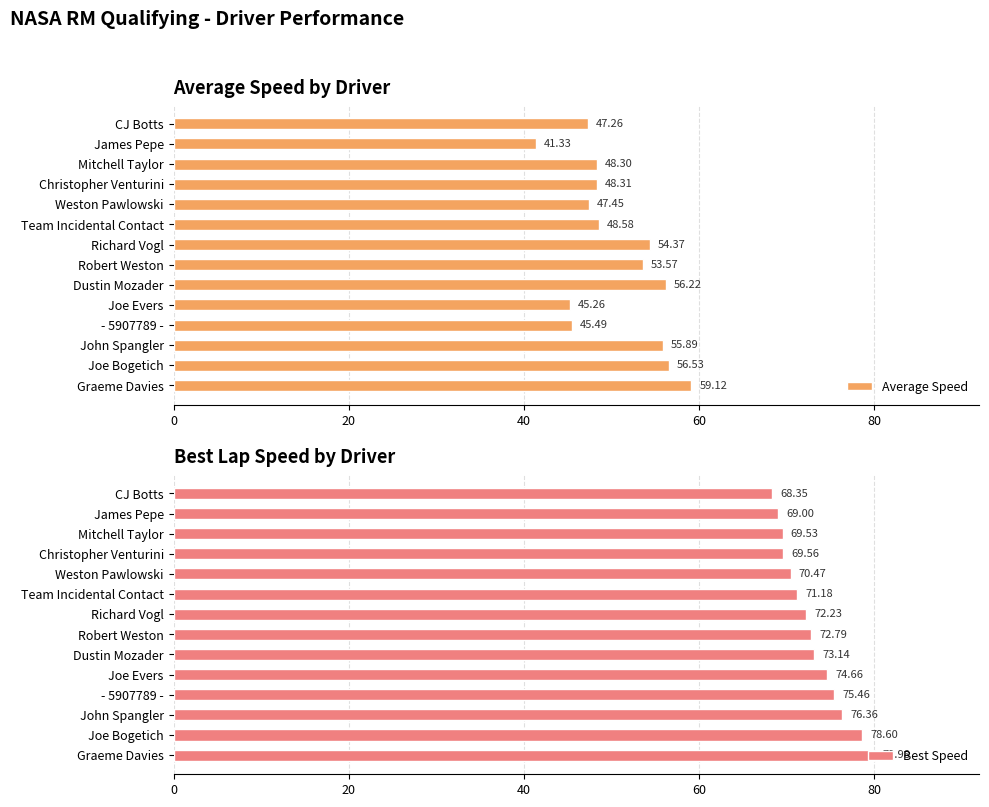

Count the number of categories in the chart.

14